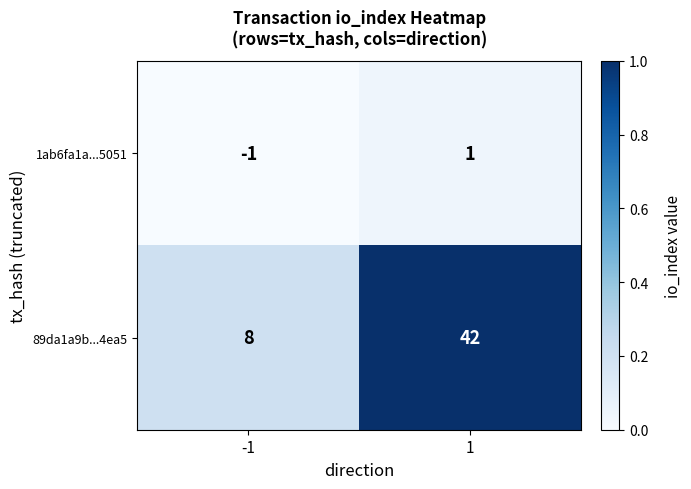

Which series has the largest range (max minus min)?

89da1a9b...4ea5